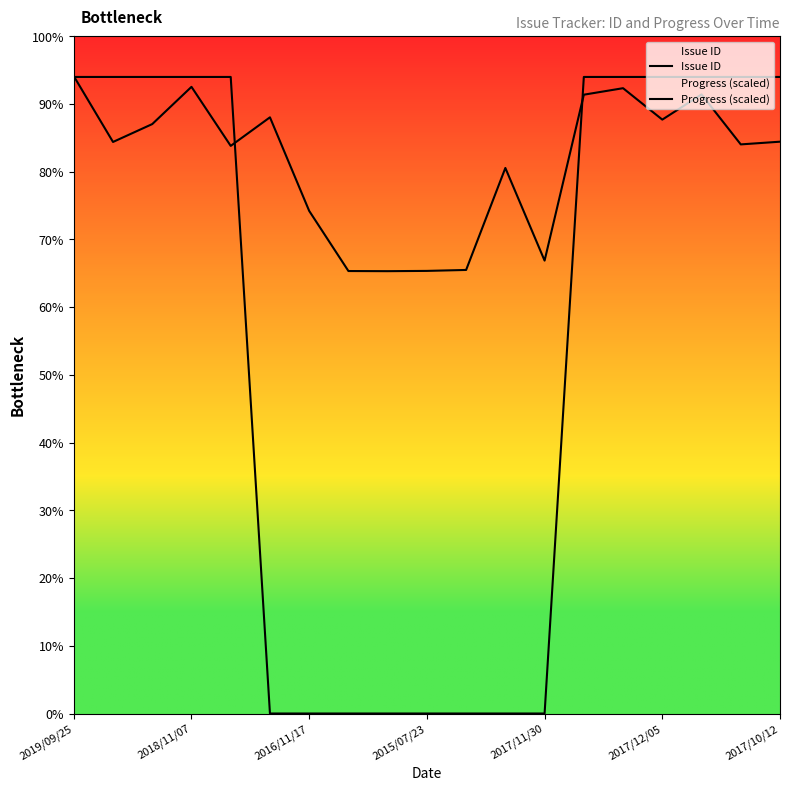

Does the chart display data point markers on the line(s)?

No